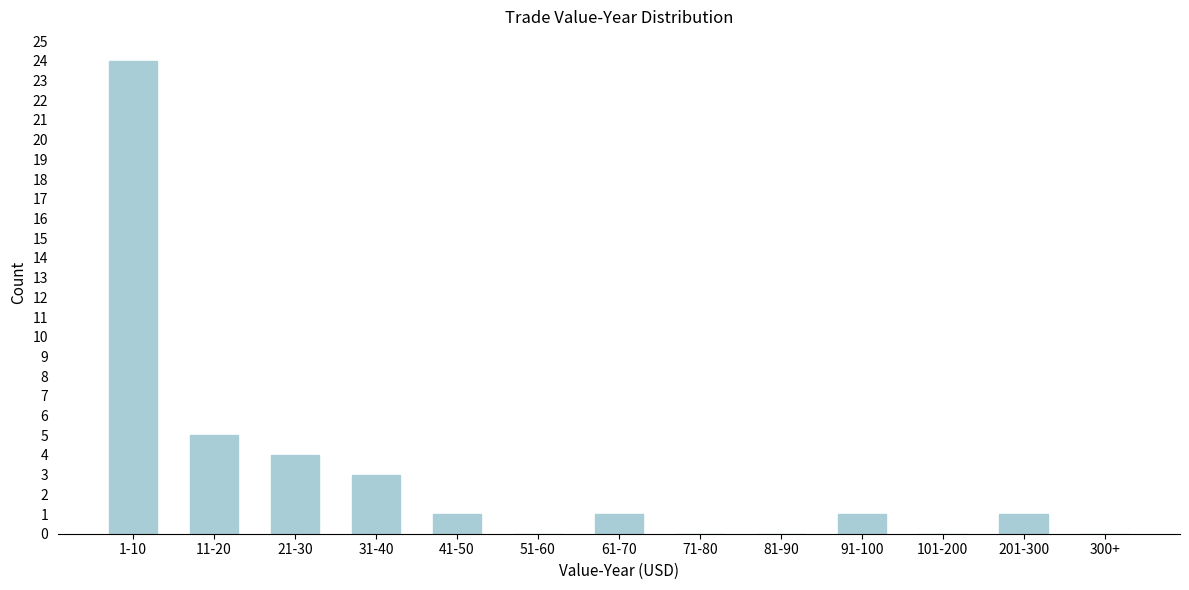

Reading right to left, extract all data points from this chart.

300+=0	201-300=1	101-200=0	91-100=1	81-90=0	71-80=0	61-70=1	51-60=0	41-50=1	31-40=3	21-30=4	11-20=5	1-10=24